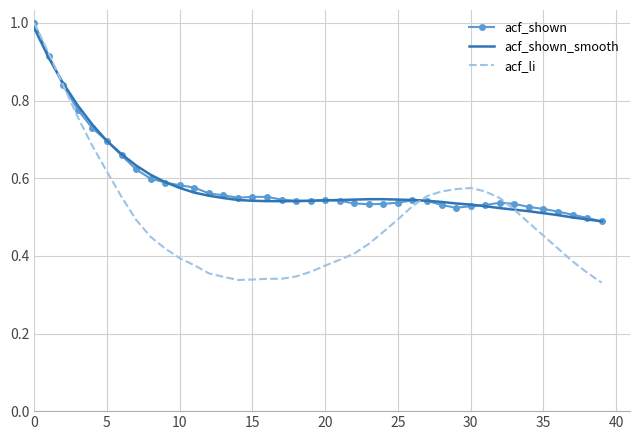

Which series has the largest range (max minus min)?

acf_li